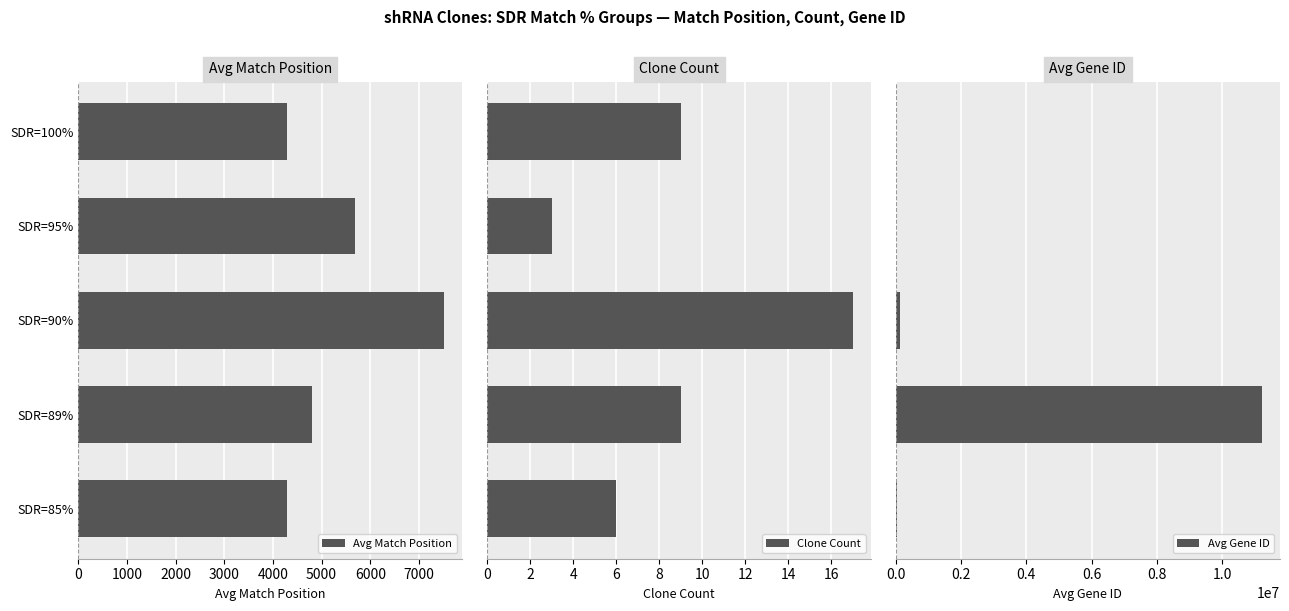

Are the bars grouped side by side (vs. stacked)?

Yes